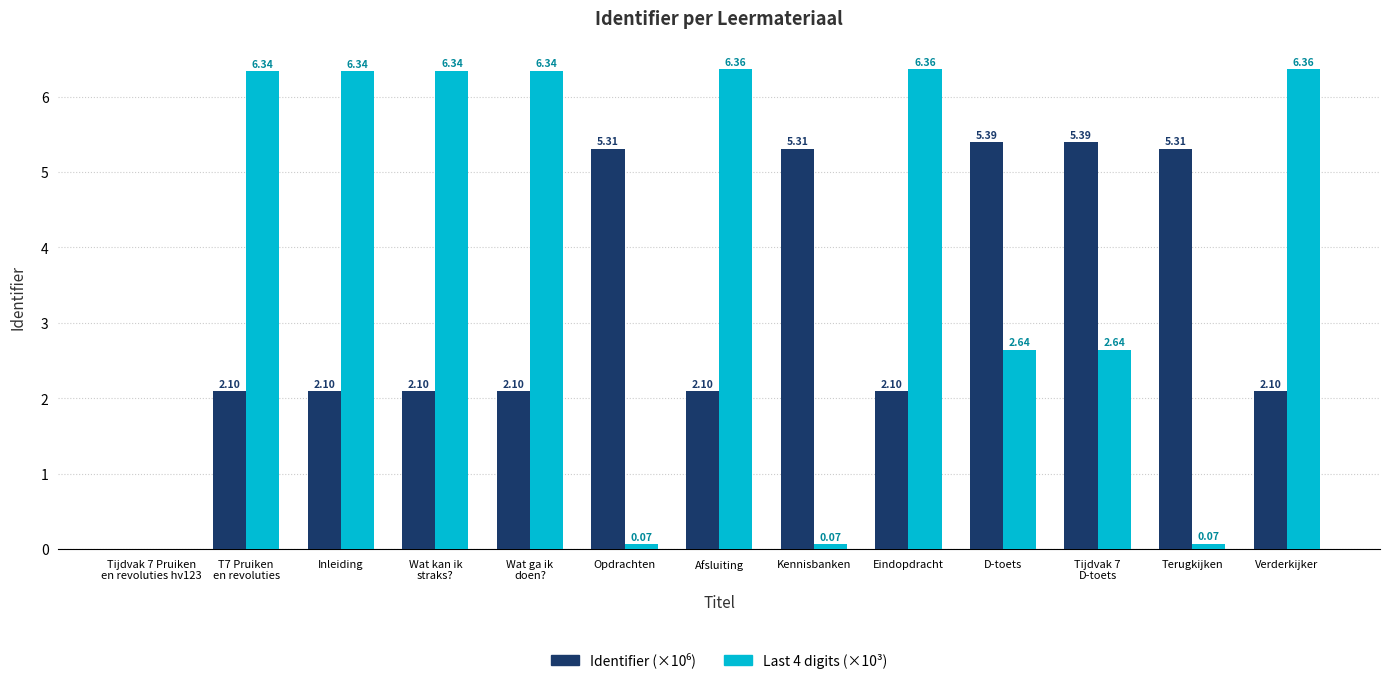

What is the total value across all series at Kennisbanken?

5.4